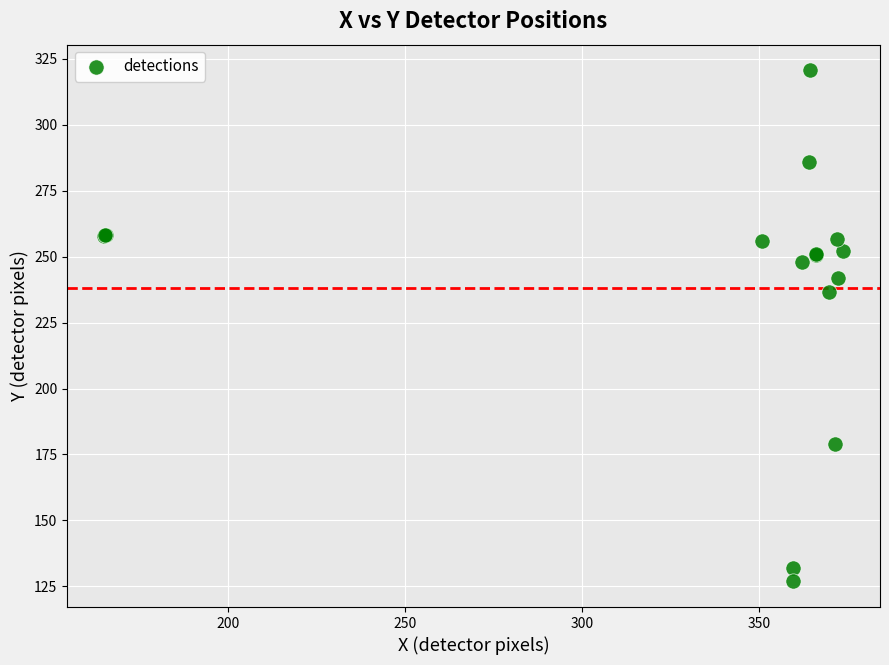

What Y value in the scatter plot is closest to 223?

236.7